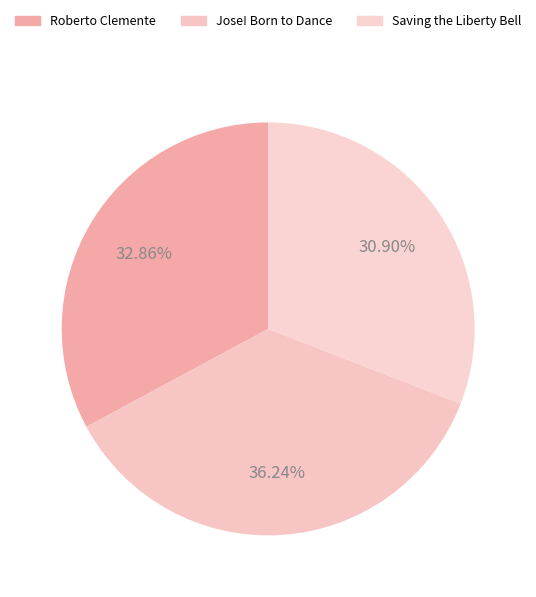

Combined, what portion of the pie is Saving the Liberty Bell and Roberto Clemente?

63.8%